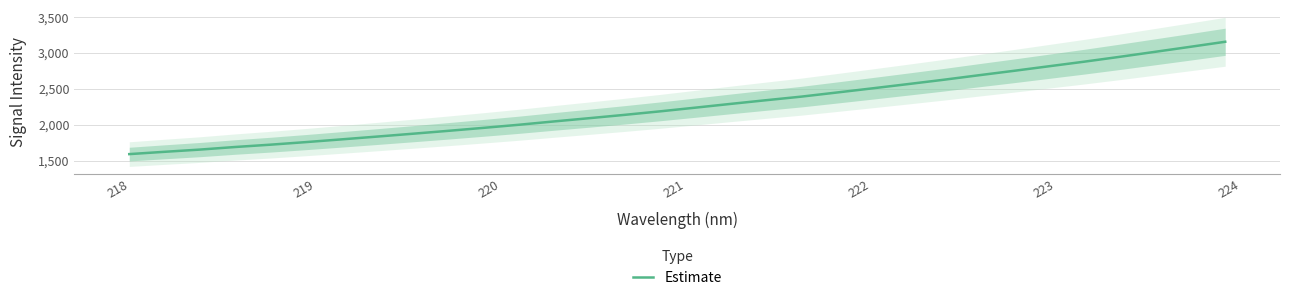

What is the lowest value of the Estimate series?

1589.7